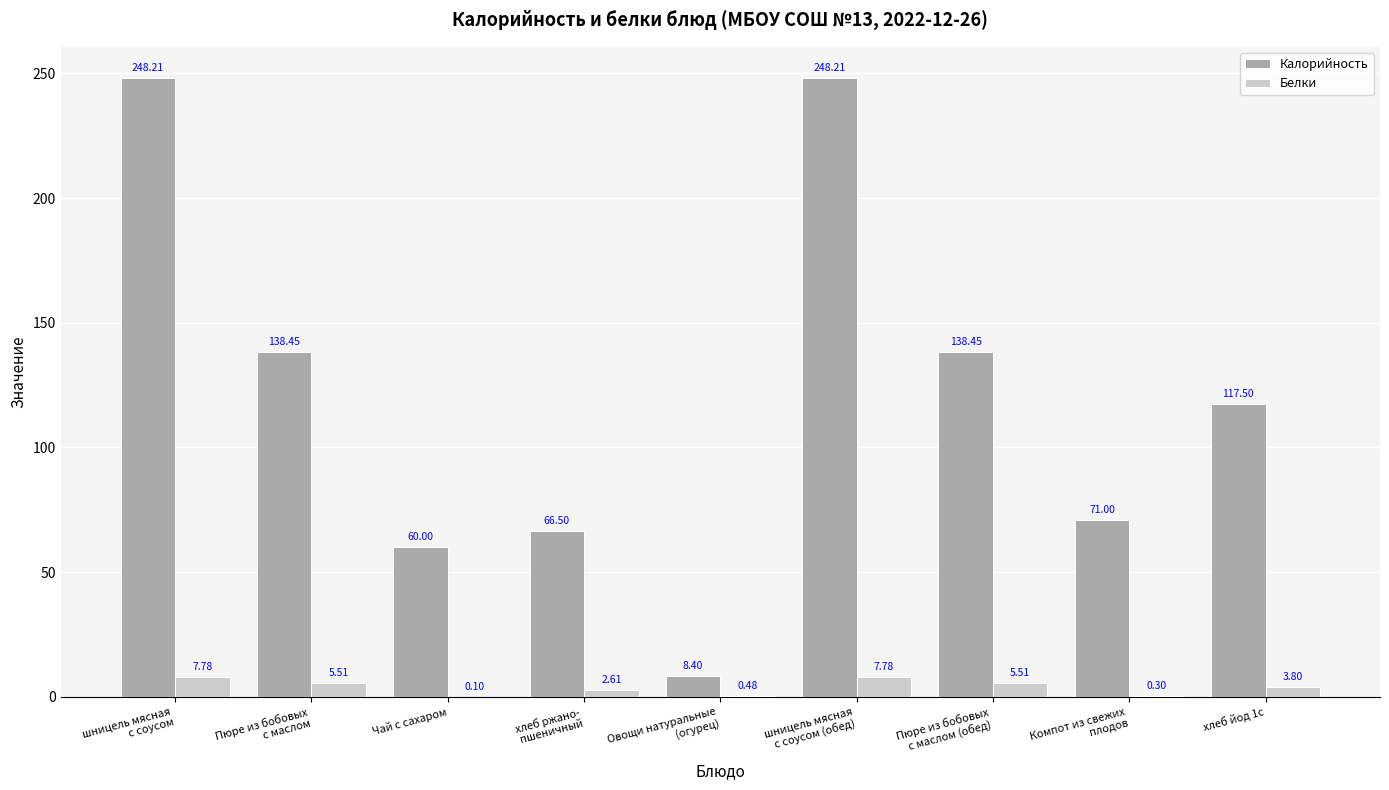

Which series has the largest total across all categories?

Калорийность